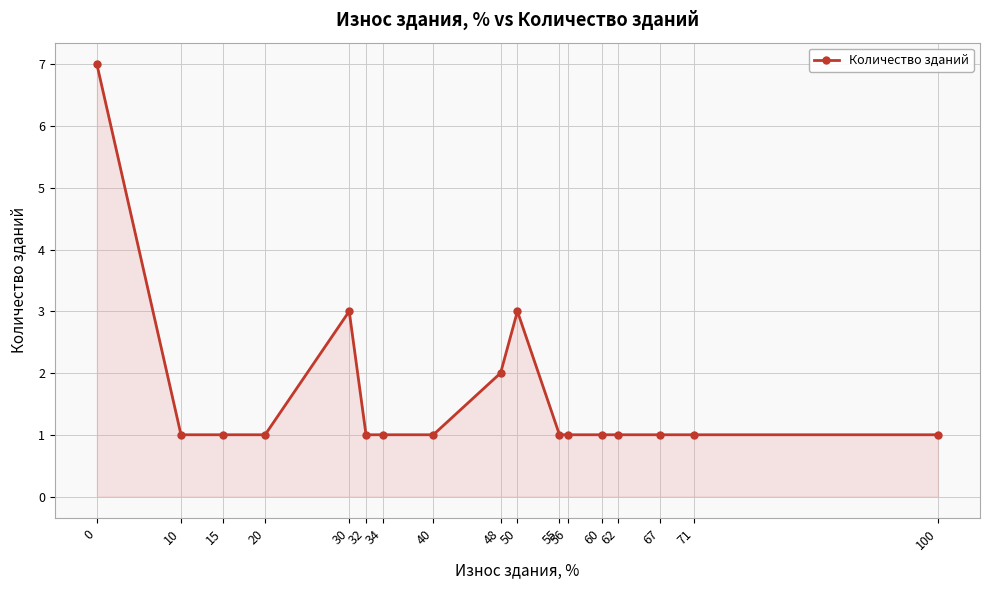

What is the maximum value shown in the chart?

7